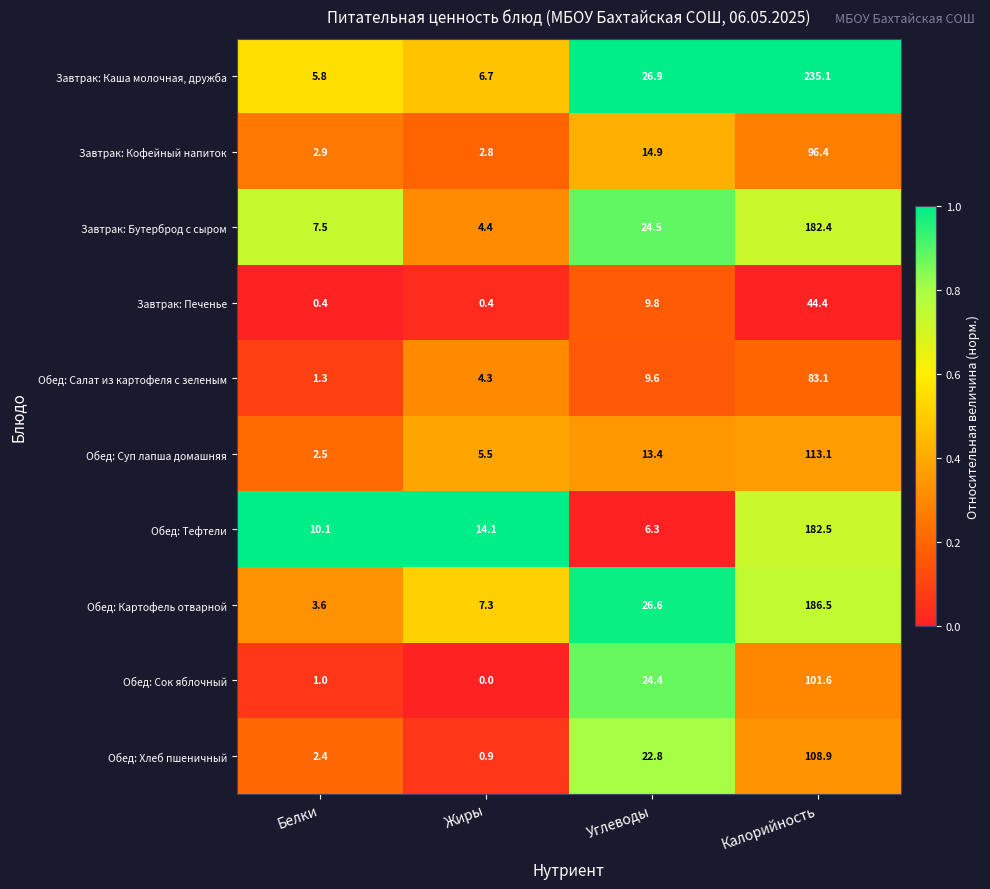

What is the difference between the maximum and minimum values in the Завтрак: Каша молочная, дружба series?

229.3